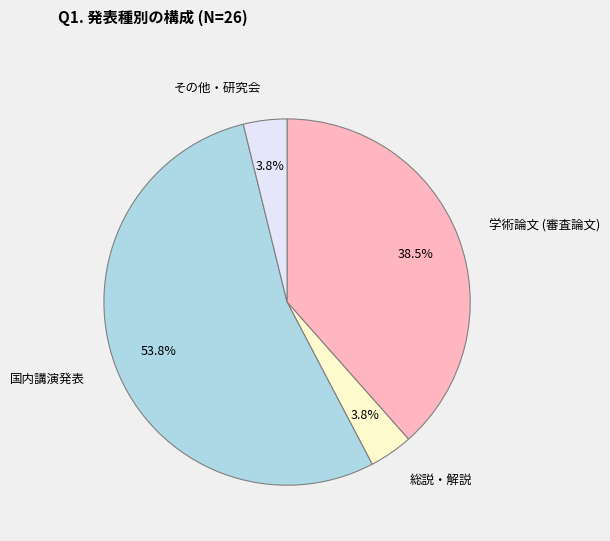

Is 国内講演発表 the majority of the pie?

Yes